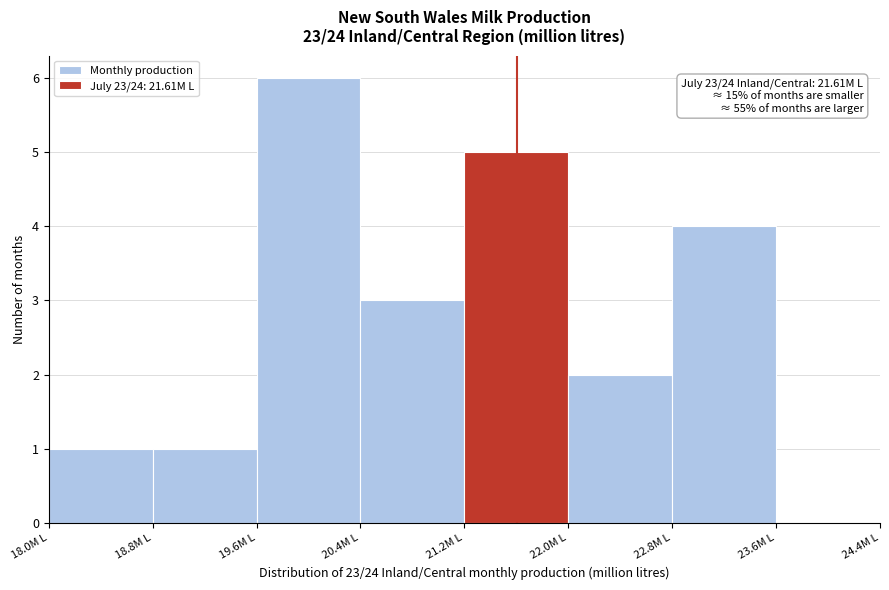

Over which range of the x-axis is the bar tallest?

19.6 to 20.4